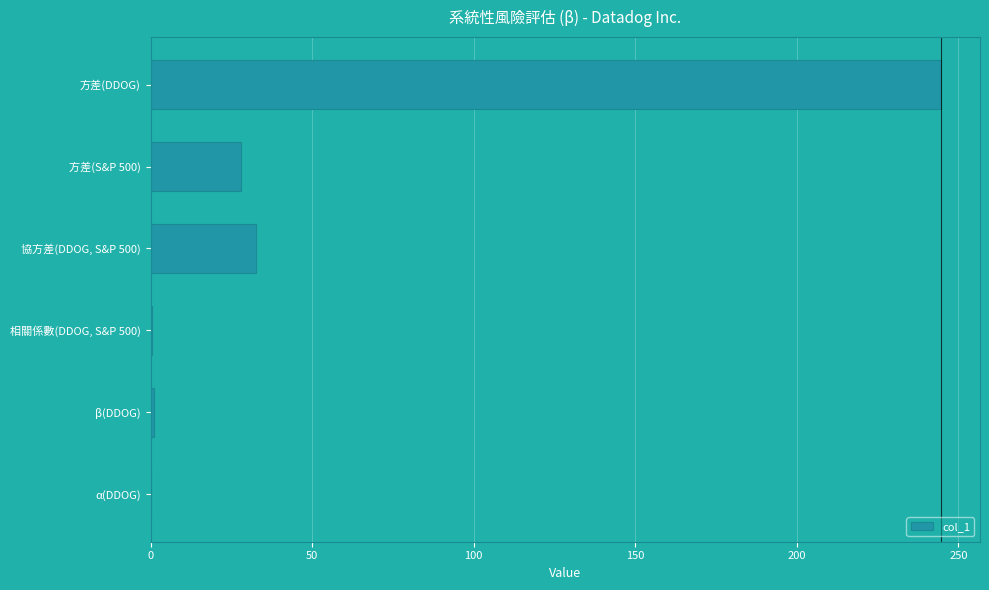

The value at α(DDOG) is 0.0. True or false?

True